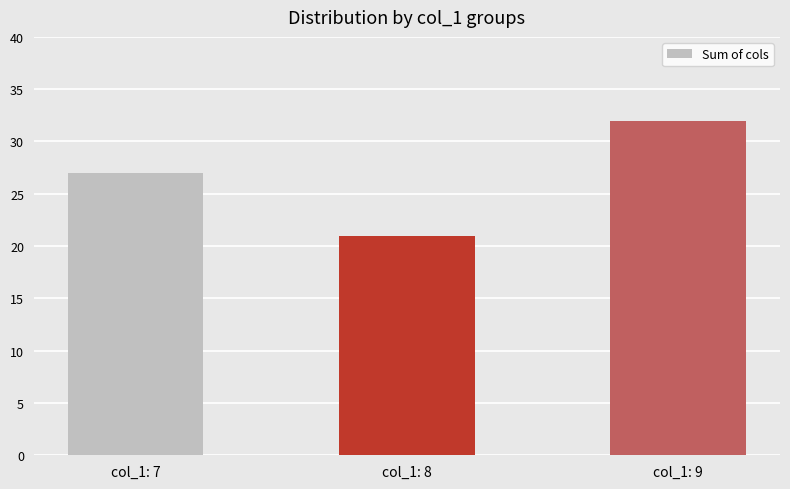

Is it true that the value at col_1: 8 is 21?

True